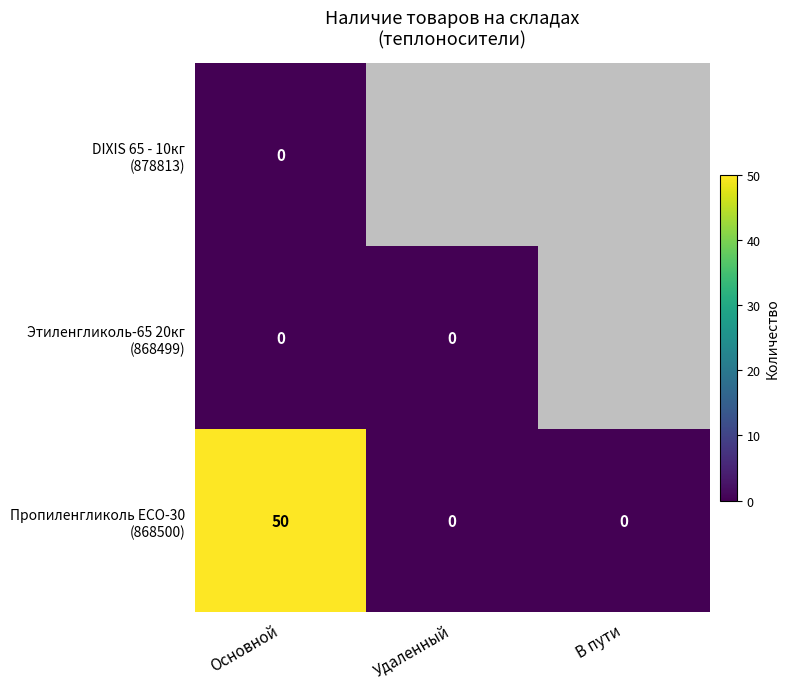

What is the total value across all series at Основной?

50